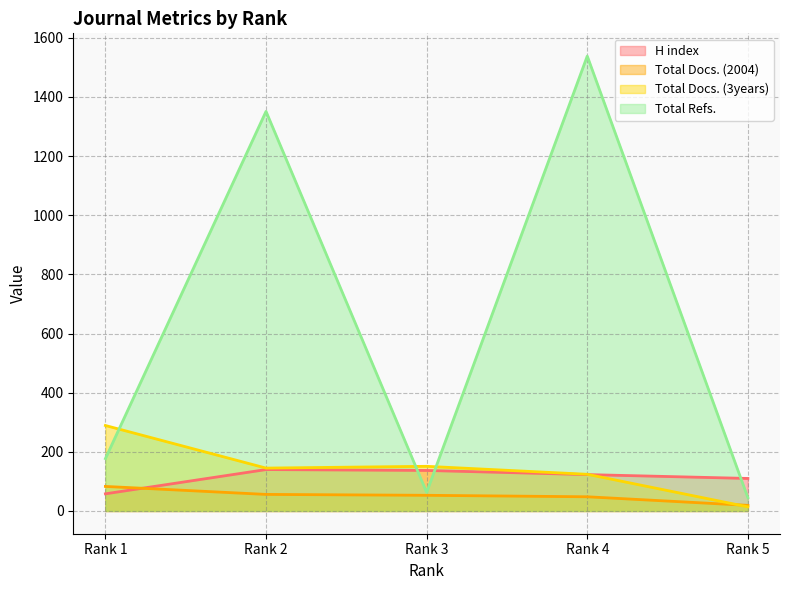

Which series has the largest total across all categories?

Total Refs.